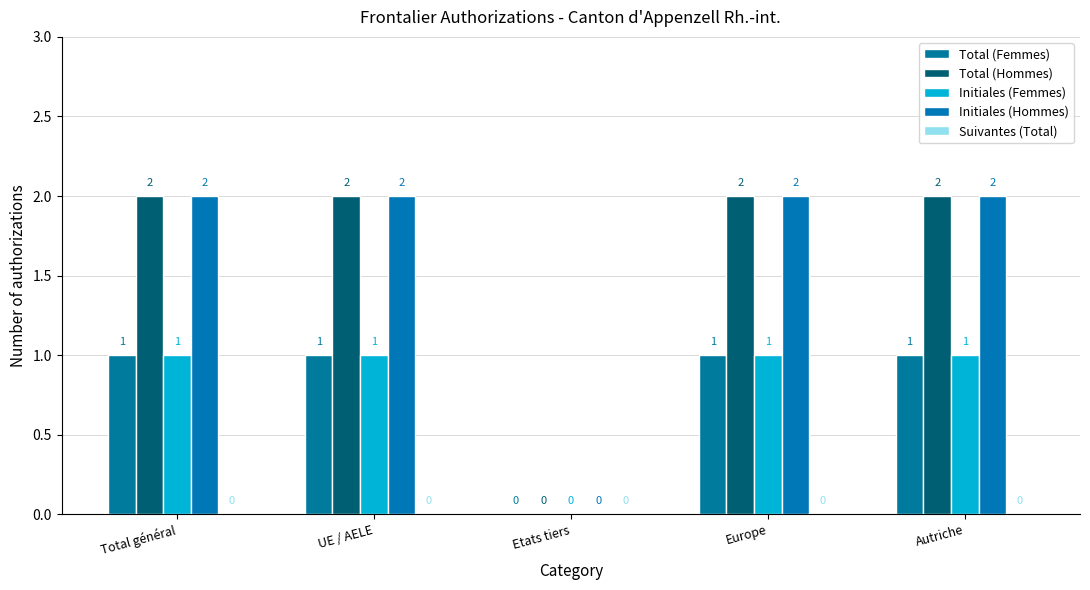

At which label does Total (Femmes) reach its minimum?

Etats tiers